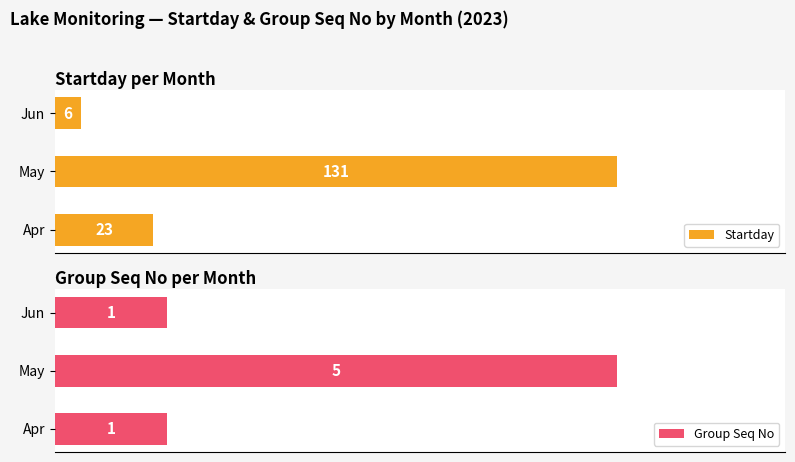

List the labels in order of Startday value, smallest first.

Jun, Apr, May